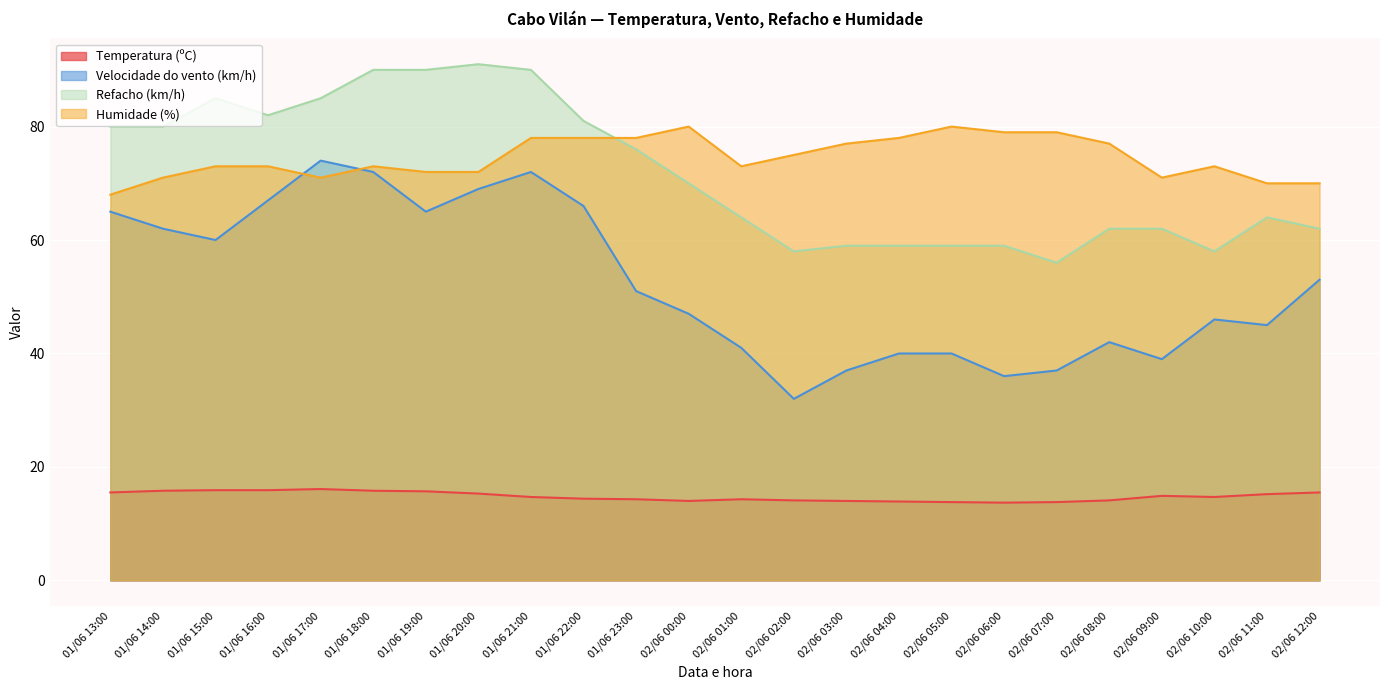

What is the average value of the Refacho (km/h) series?

71.8